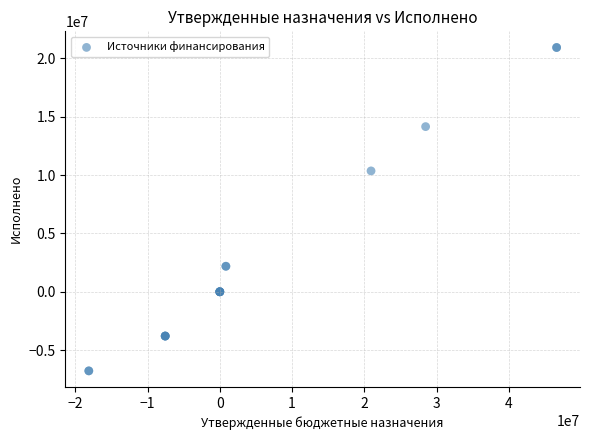

What Y value in the scatter plot is closest to 7074294?

10354620.8